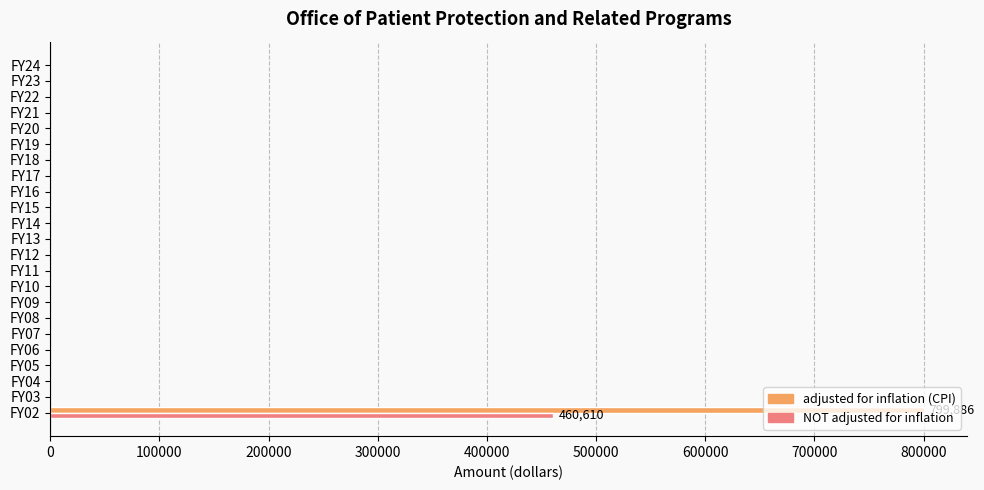

The value of adjusted for inflation (CPI) at FY22 is 0. True or false?

True